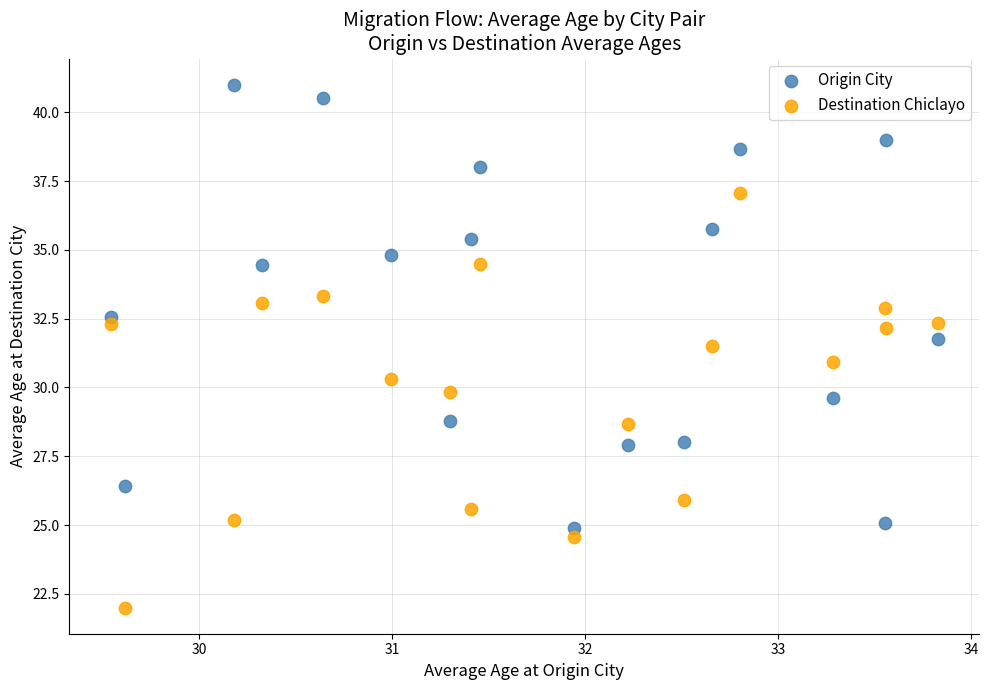

Which series has the widest spread of Y values?

Origin City